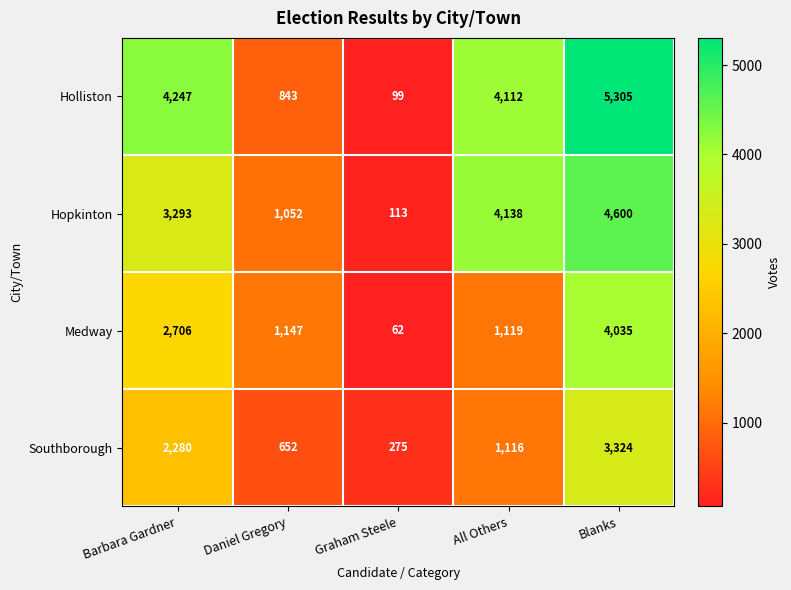

Count the number of categories in the chart.

5